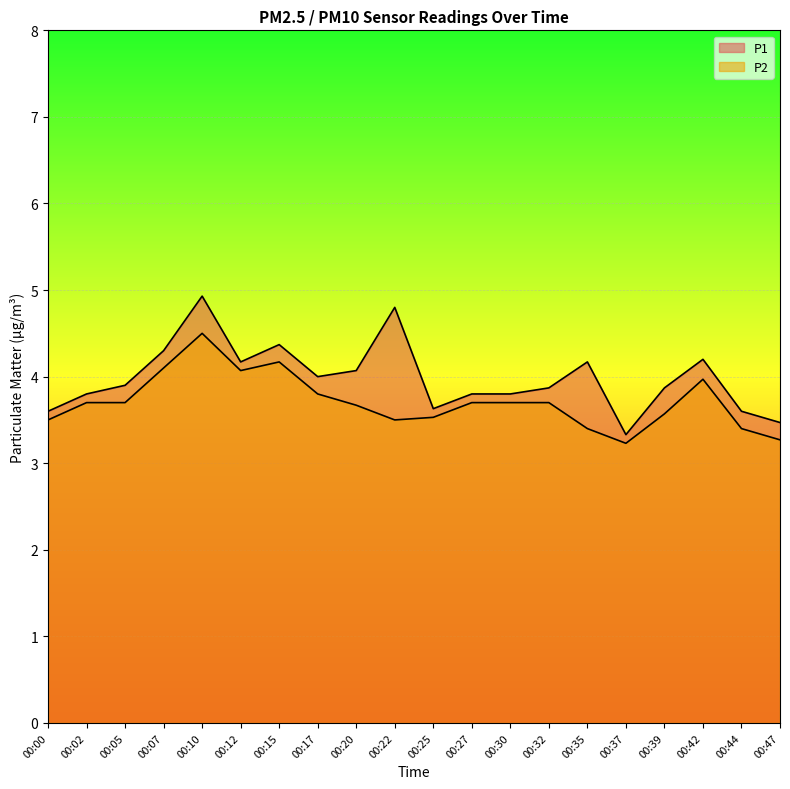

What is the value of the P2 point at the 5th from the left?

4.5